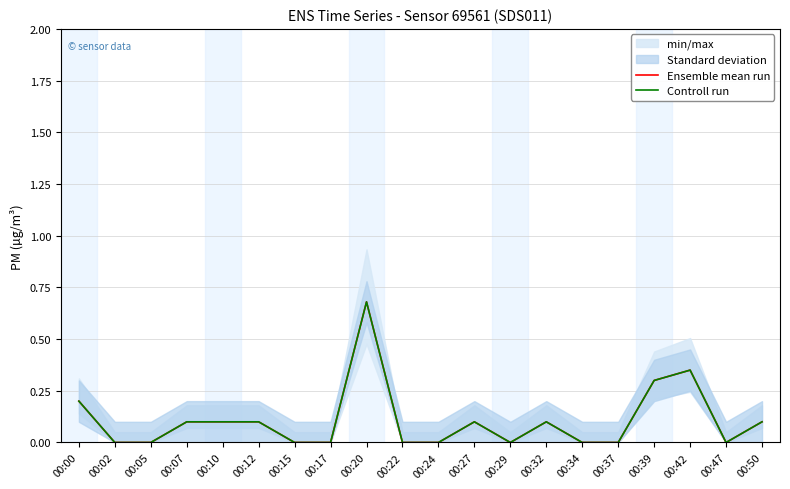

Reading left to right, what are all the values shown in this chart?

Ensemble mean run: 0.2	0.0	0.0	0.1	0.1	0.1	0.0	0.0	0.7	0.0	0.0	0.1	0.0	0.1	0.0	0.0	0.3	0.3	0.0	0.1
Controll run: 0.2	0.0	0.0	0.1	0.1	0.1	0.0	0.0	0.7	0.0	0.0	0.1	0.0	0.1	0.0	0.0	0.3	0.3	0.0	0.1